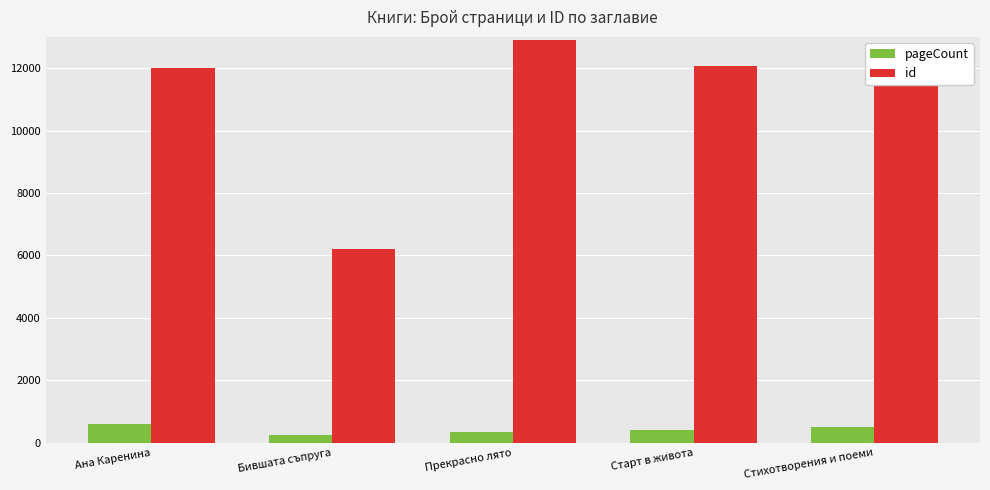

Is it true that id equals 2050 at Бившата съпруга?

False